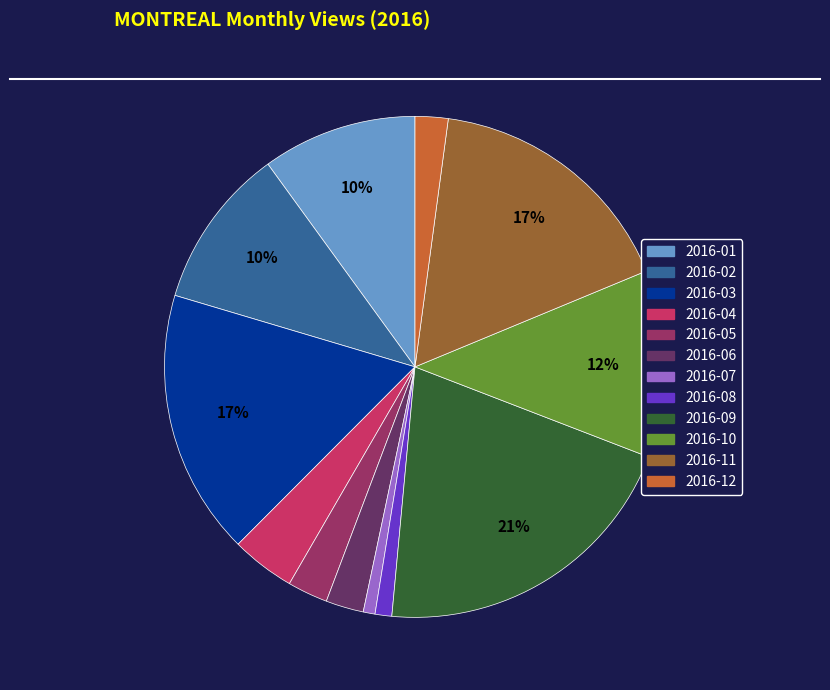

Combined, do 2016-02 and 2016-06 account for over 50%?

No